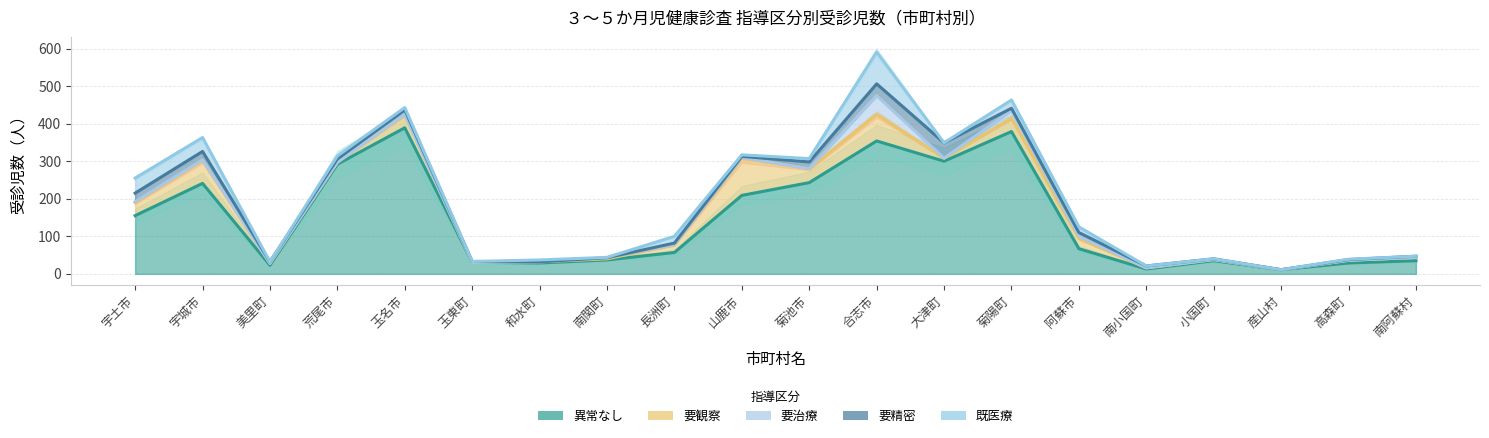

How many times do 要観察 and 既医療 cross each other?

6